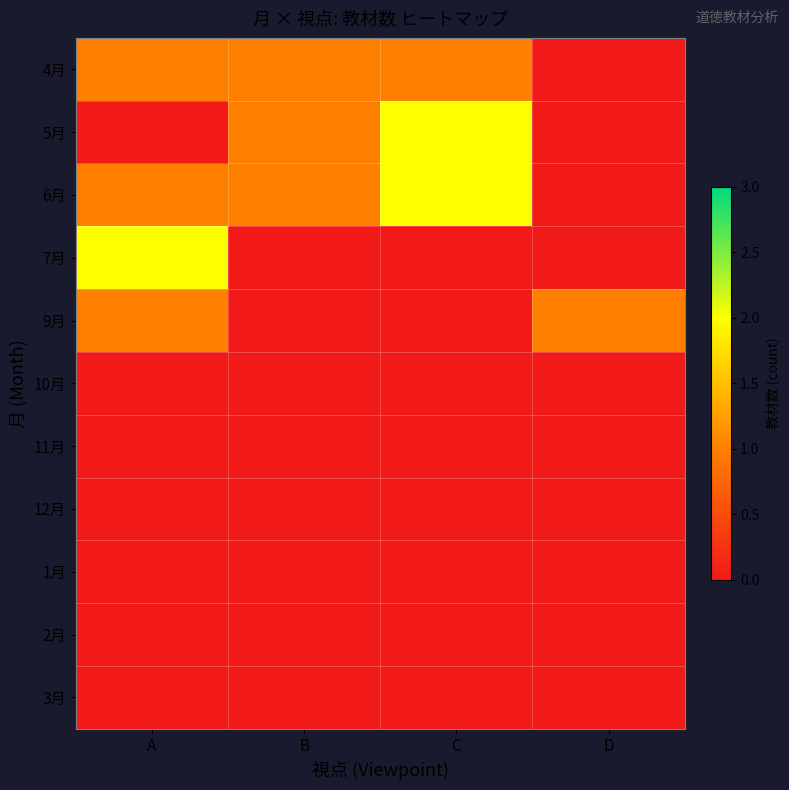

At which category does the chart reach its peak across all series?

C